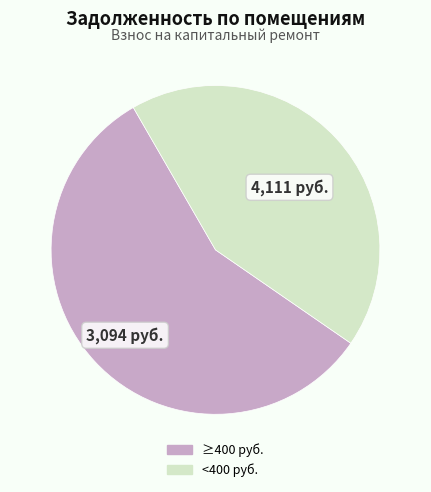

How many slices are in this pie chart?

2